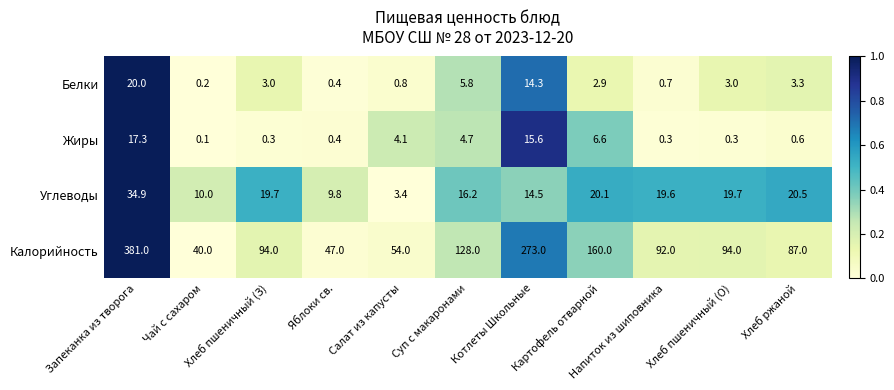

What is the difference between the maximum and second lowest values in the Жиры series?

17.0